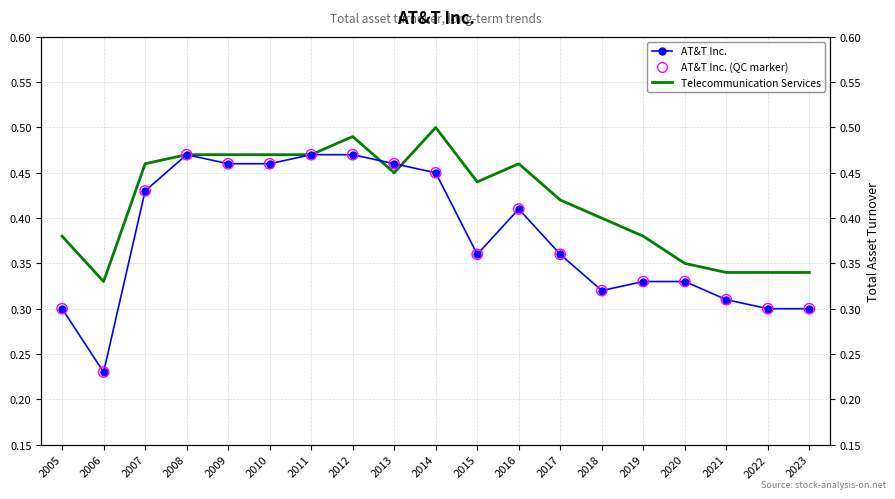

At which category is the sum across all series the highest?

2012